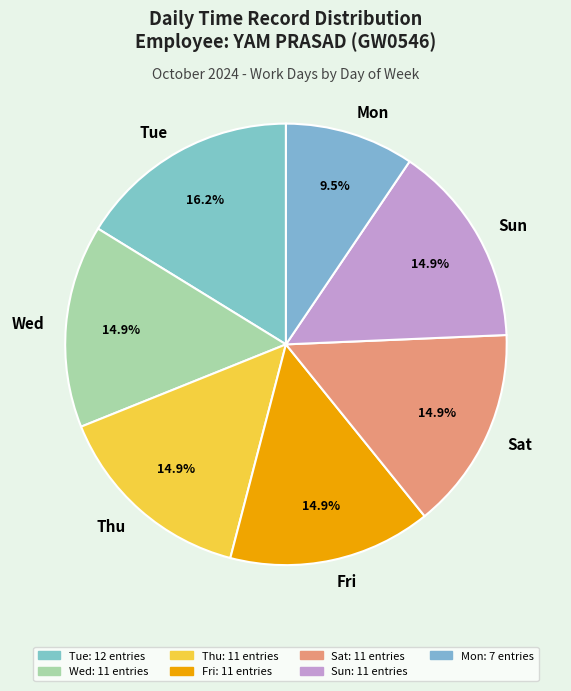

Approximately how many times larger is the value at Sat compared to Wed?

1.0